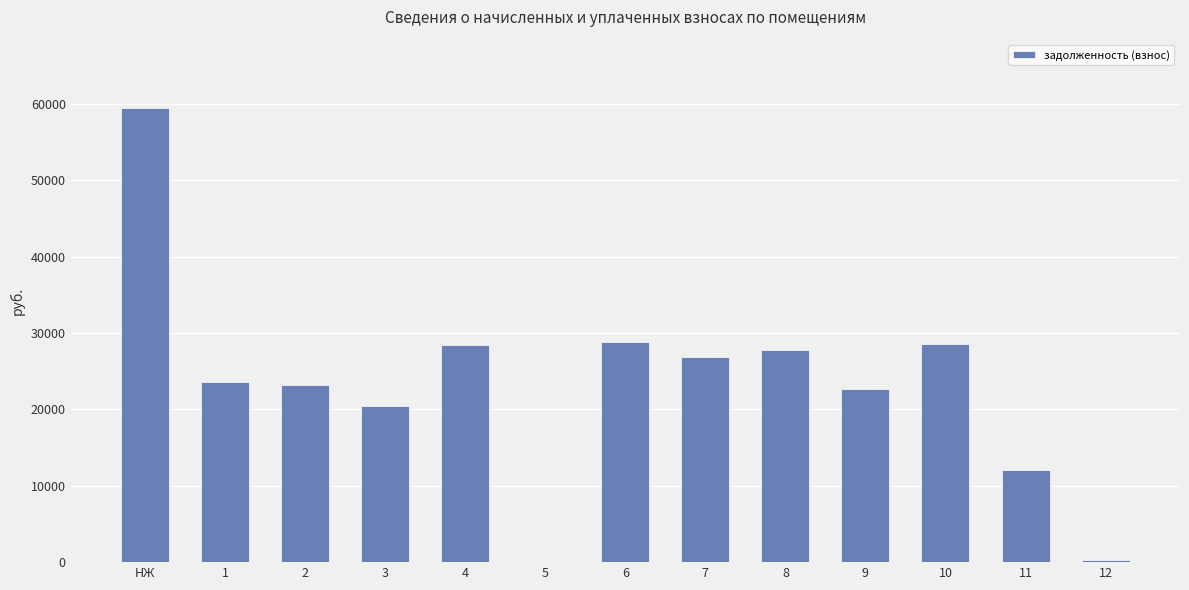

At which label does the data first exceed 23544?

НЖ